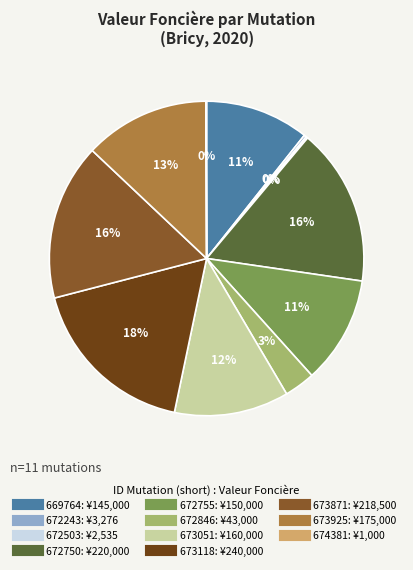

Does any single category account for the majority?

No